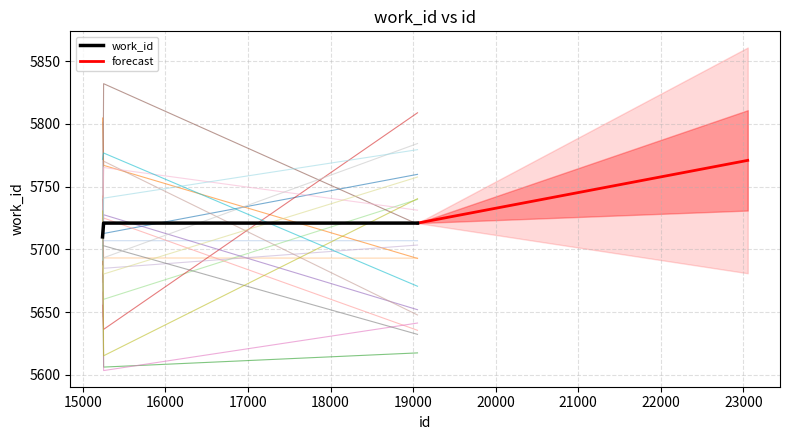

Which has a higher value, 15238 or 15251?

15251